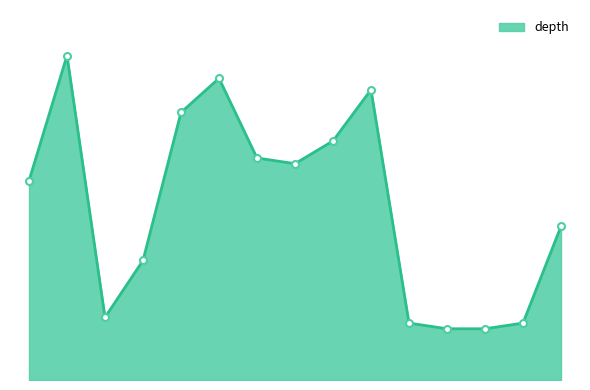

Reading left to right, list all the values displayed in this chart.

128595340=35	116509791=57	116509793=11	128595341=21	116509801=47	116509803=53	116509805=39	116509807=38	116509809=42	116509811=51	128661080=10	128661078=9	128661079=9	128661081=10	116509819=27